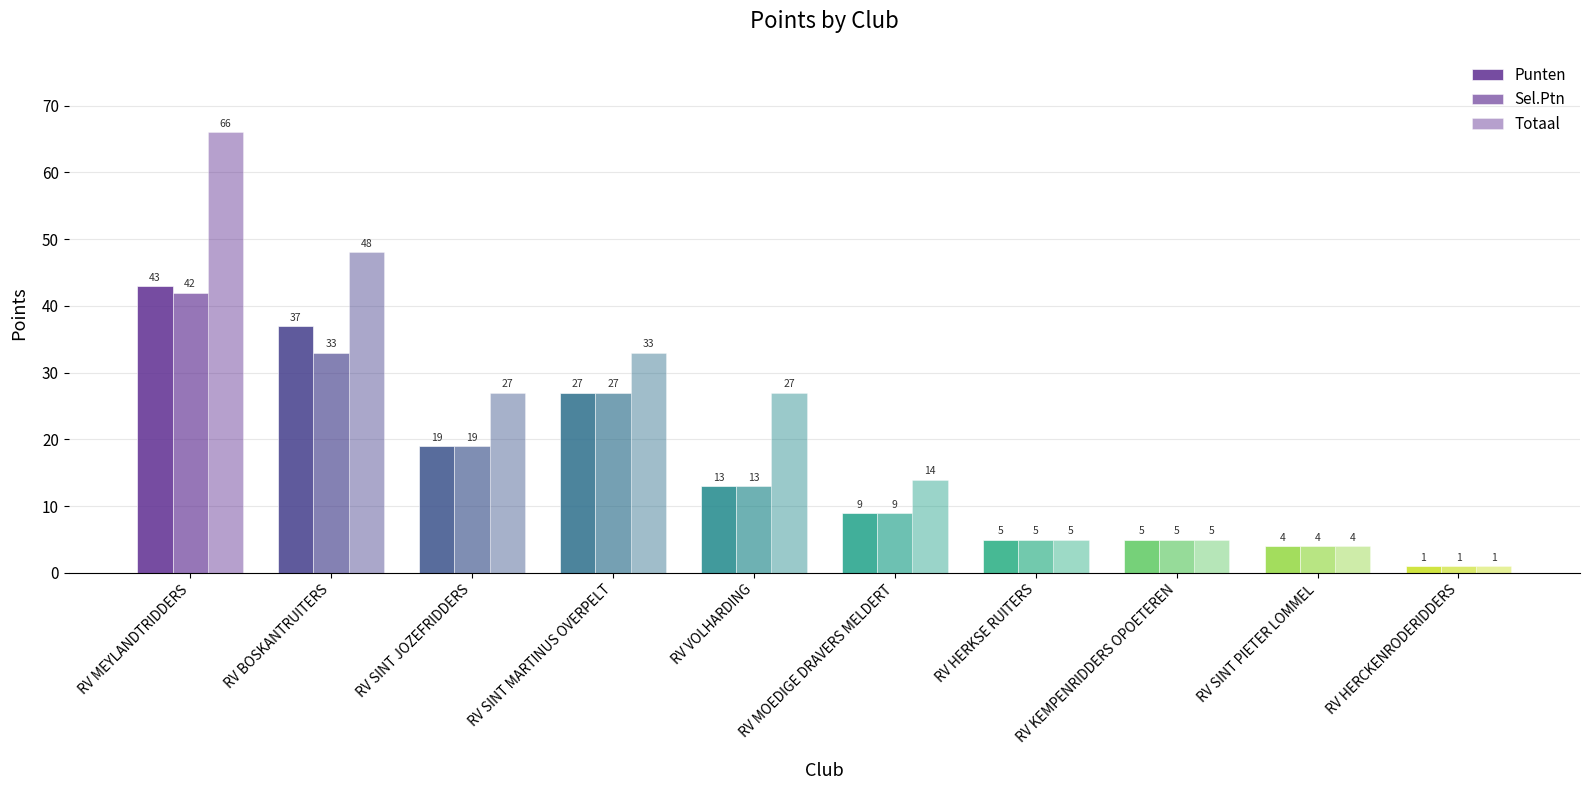

How many data points in Totaal are less than 27?

5